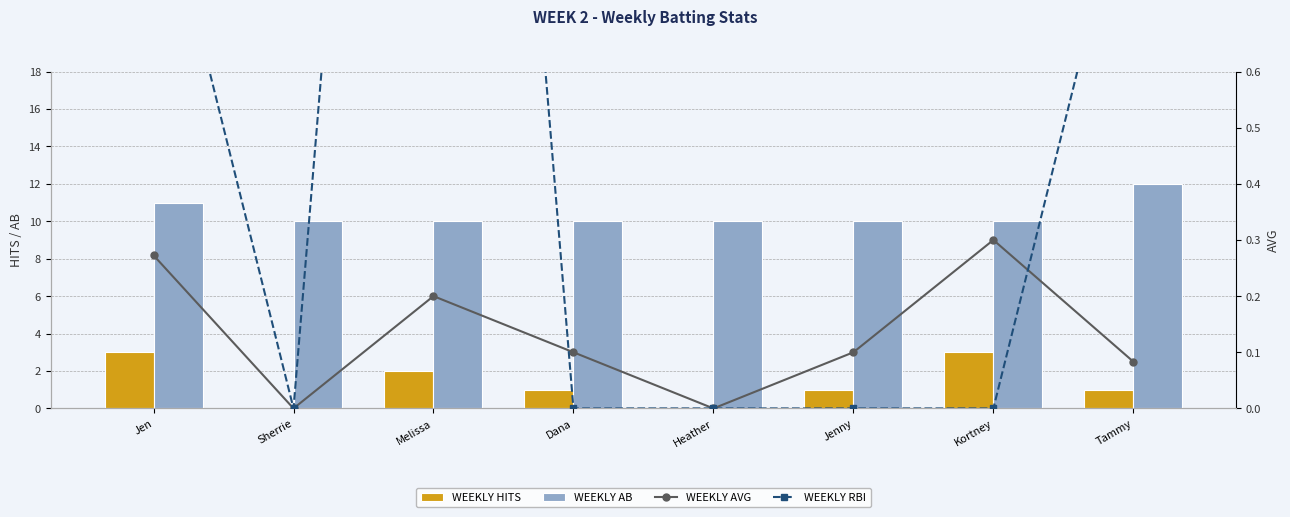

What is the difference between the maximum and minimum values in the WEEKLY AB series?

2.0